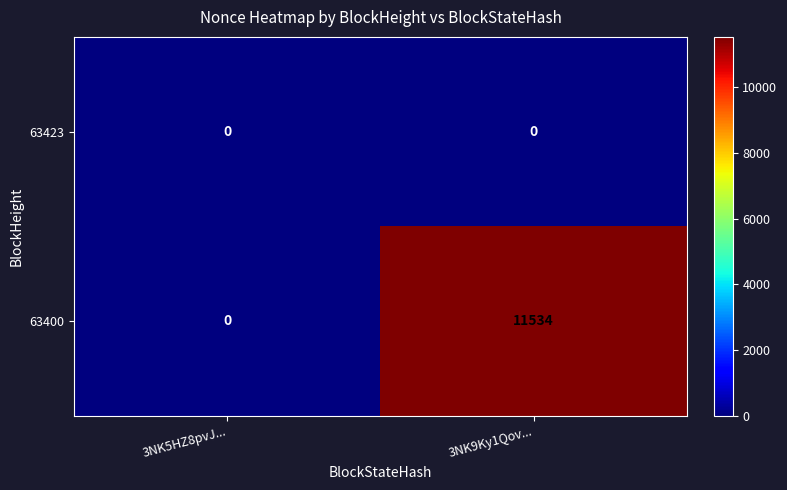

List the series in order of their overall mean, highest first.

63400, 63423